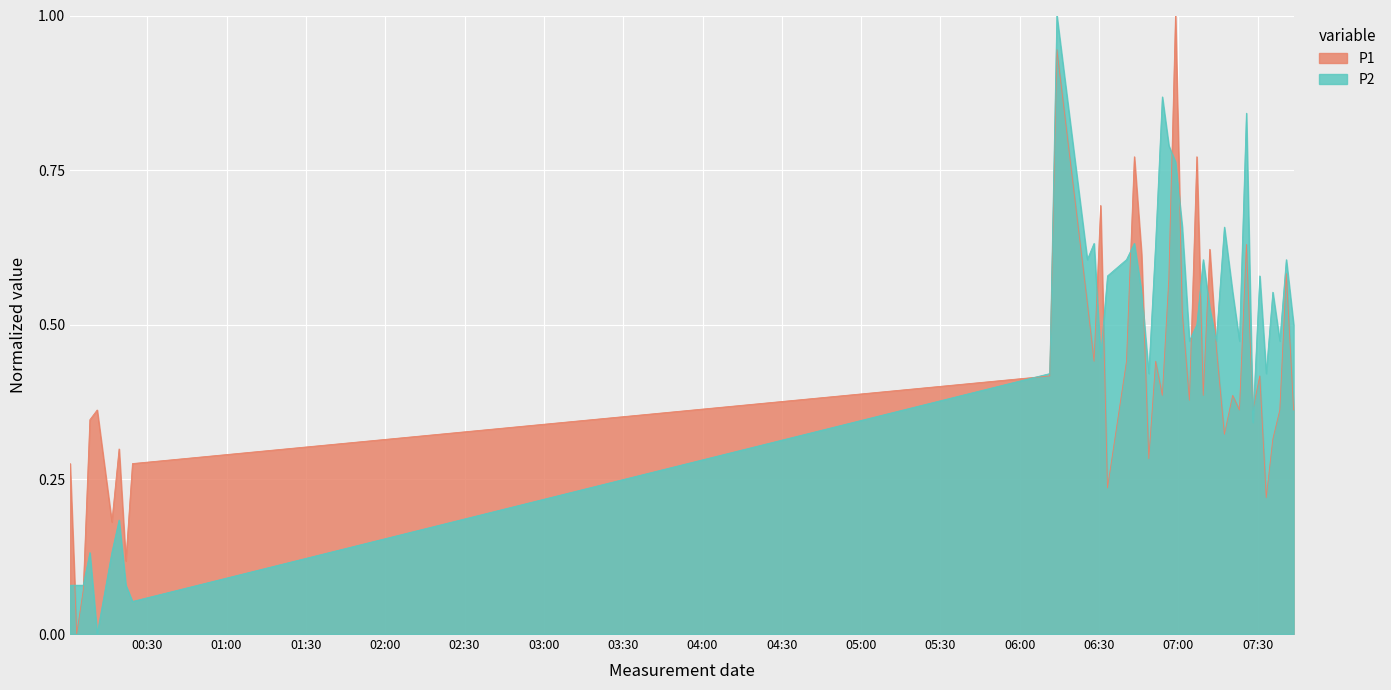

List the series in order of their overall mean, lowest first.

P1, P2